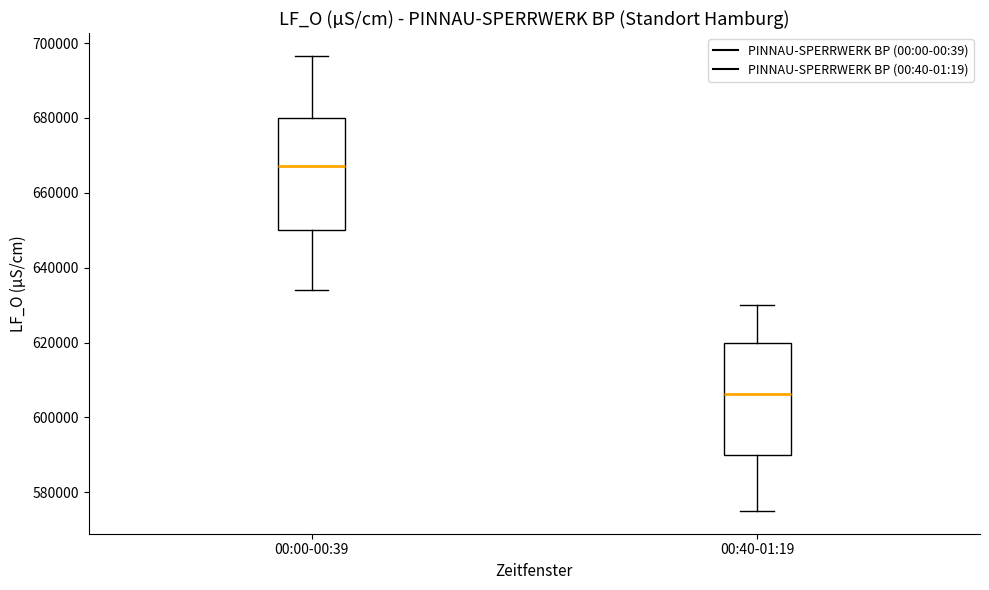

Where does the lower whisker of the box for 00:40-01:19 end on the y-axis? The values are not printed on the chart, so give them approximately, as read against the axis.

576000